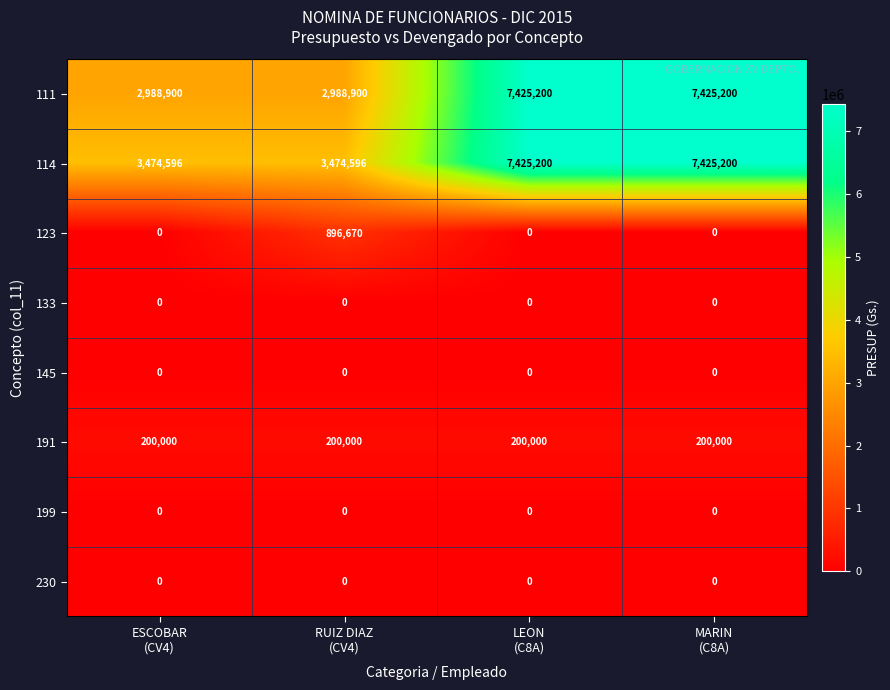

What is the difference between the maximum and minimum values in the 123 series?

896670